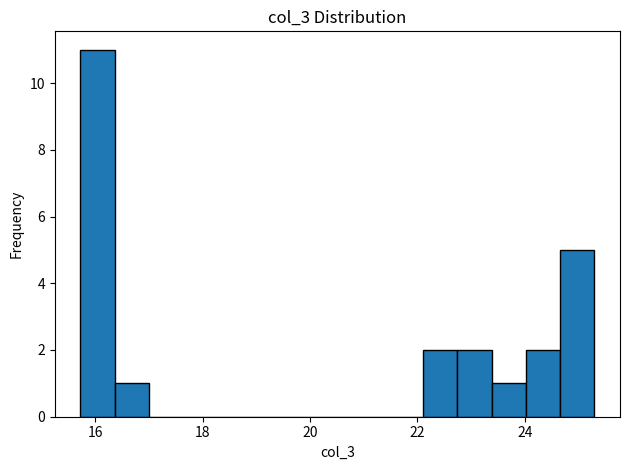

Read against the x-axis, roughly where is the centre of the tallest bar?

16.0